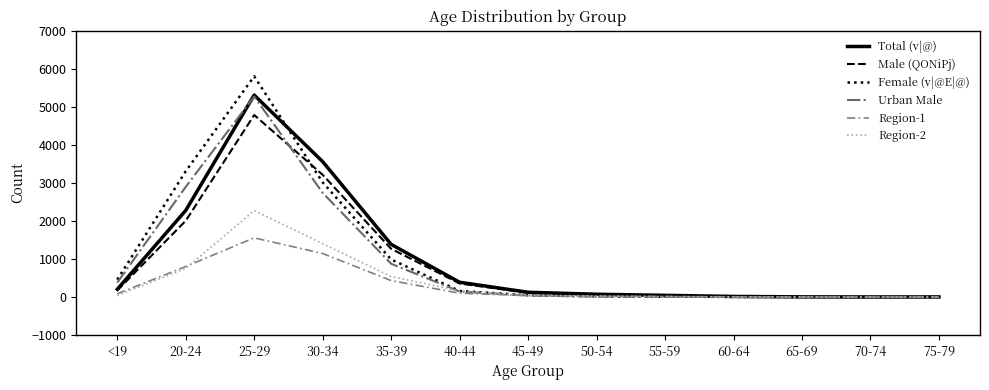

The value of Female (v|@E|@) at 30-34 is 4810. True or false?

False